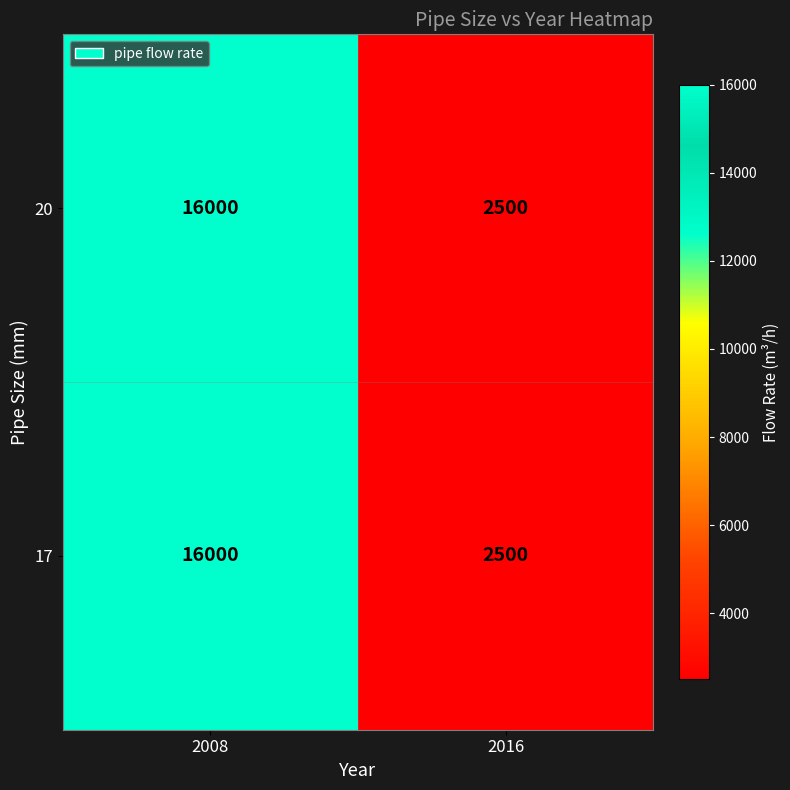

Rank the categories by 17 value from lowest to highest.

2016, 2008